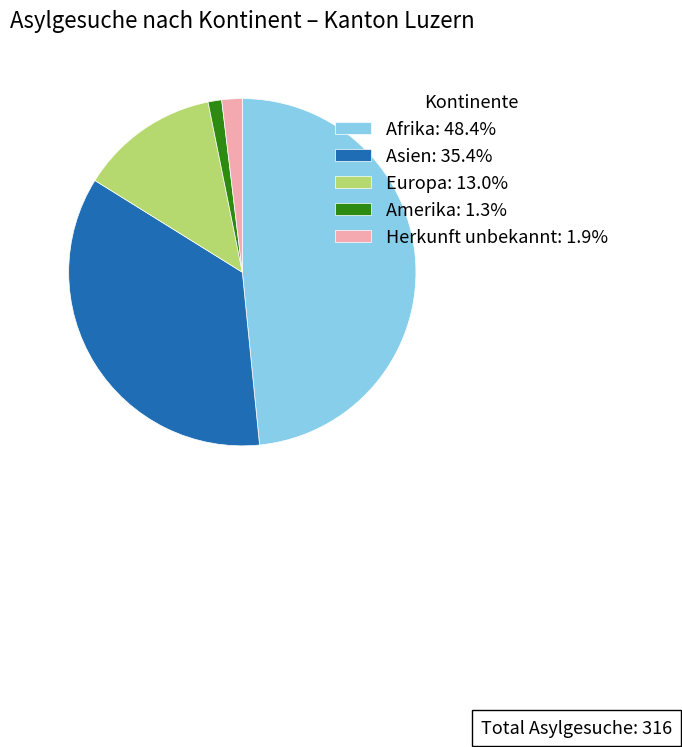

Which slice is the largest?

Afrika